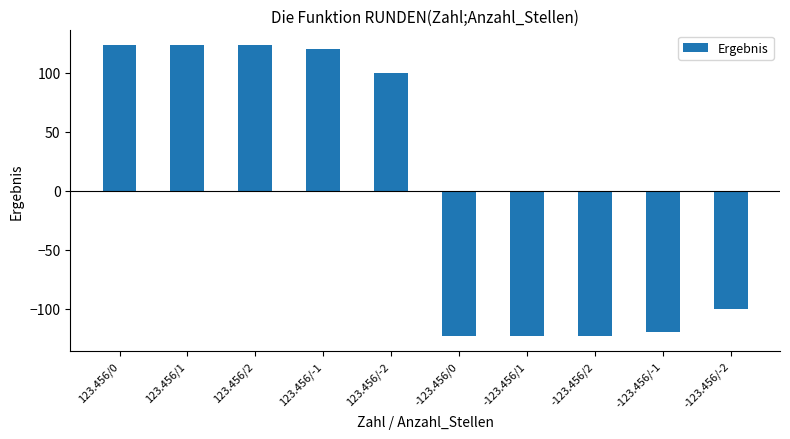

What is the smallest value displayed?

-123.5